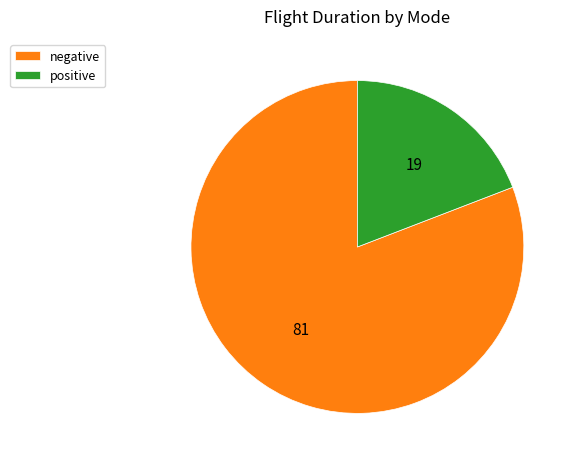

Combined, do negative and positive account for over 50%?

Yes